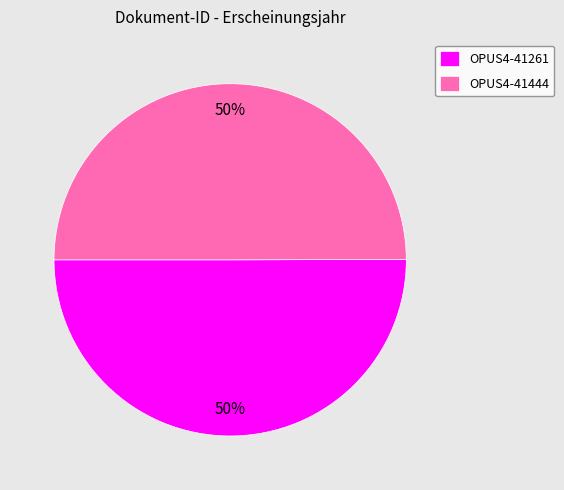

To the nearest percent, what is the average slice percentage?

50%